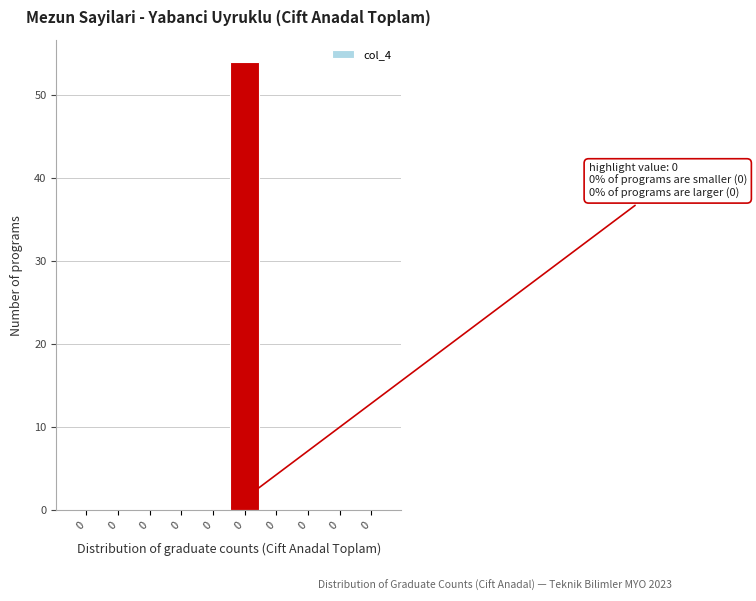

How many categories are shown in the chart?

10